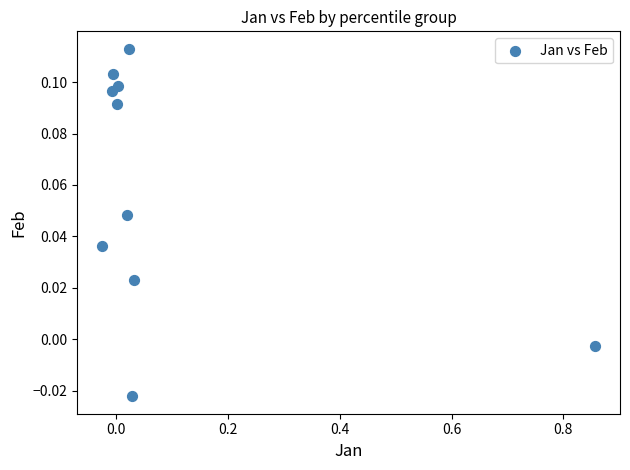

How many data points are displayed?

10